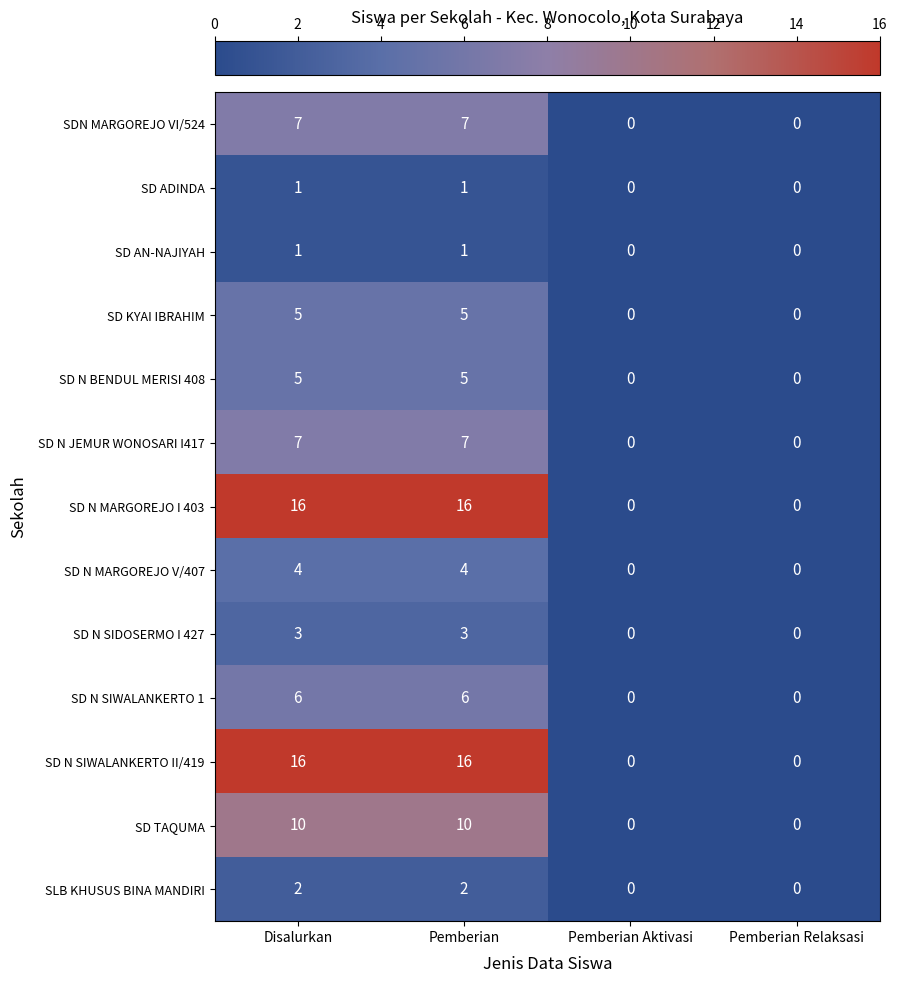

What is the total value across all series at Pemberian?

83